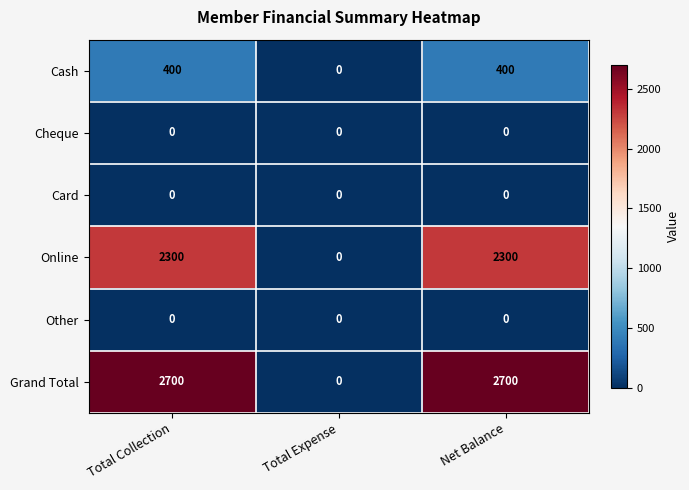

Reading right to left, transcribe all the data shown in this chart.

Cash: 400	0	400
Cheque: 0	0	0
Card: 0	0	0
Online: 2300	0	2300
Other: 0	0	0
Grand Total: 2700	0	2700